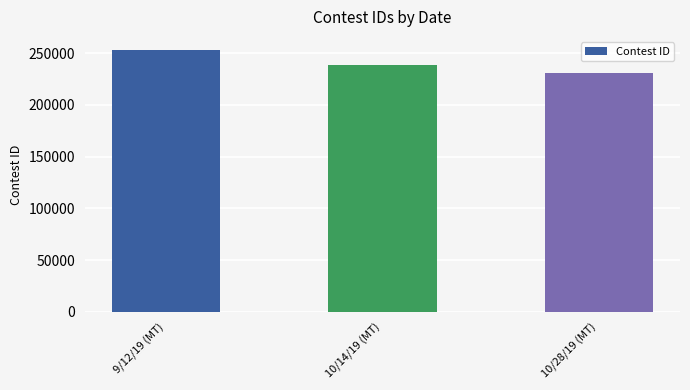

How many categories are shown in the chart?

3